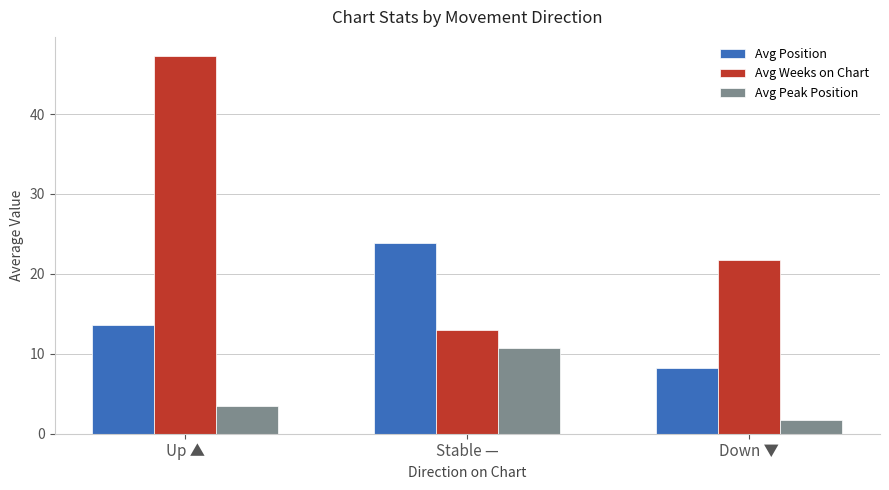

What is the sum of all Avg Peak Position values?

15.9